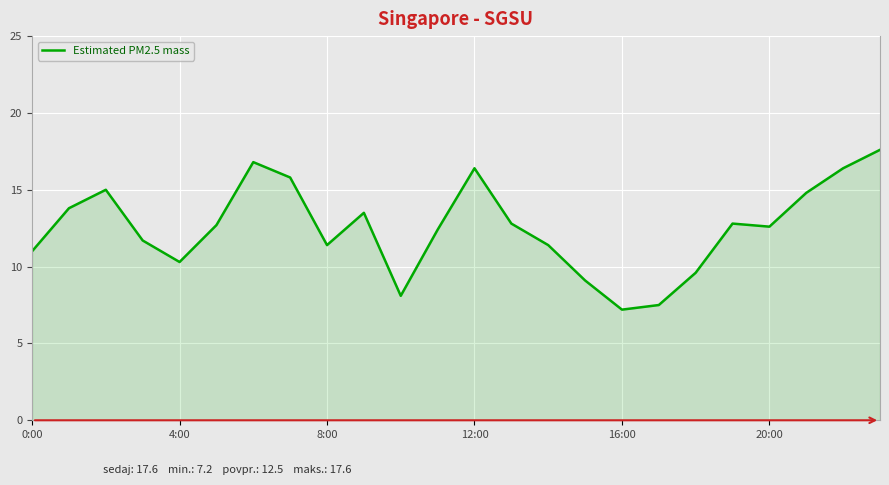

What is the difference between the maximum and minimum values?

10.4